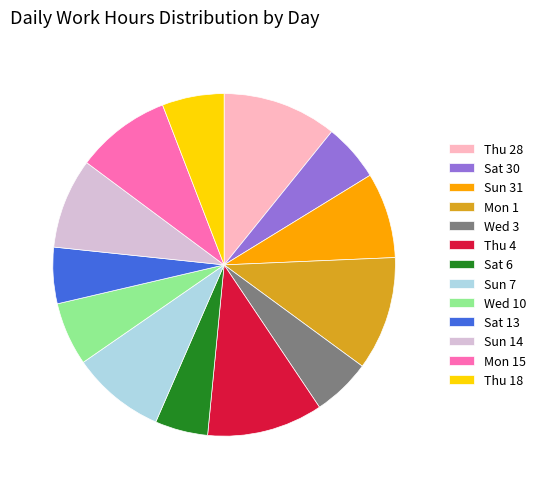

The Sun 31 slice represents 8% of the pie. True or false?

True